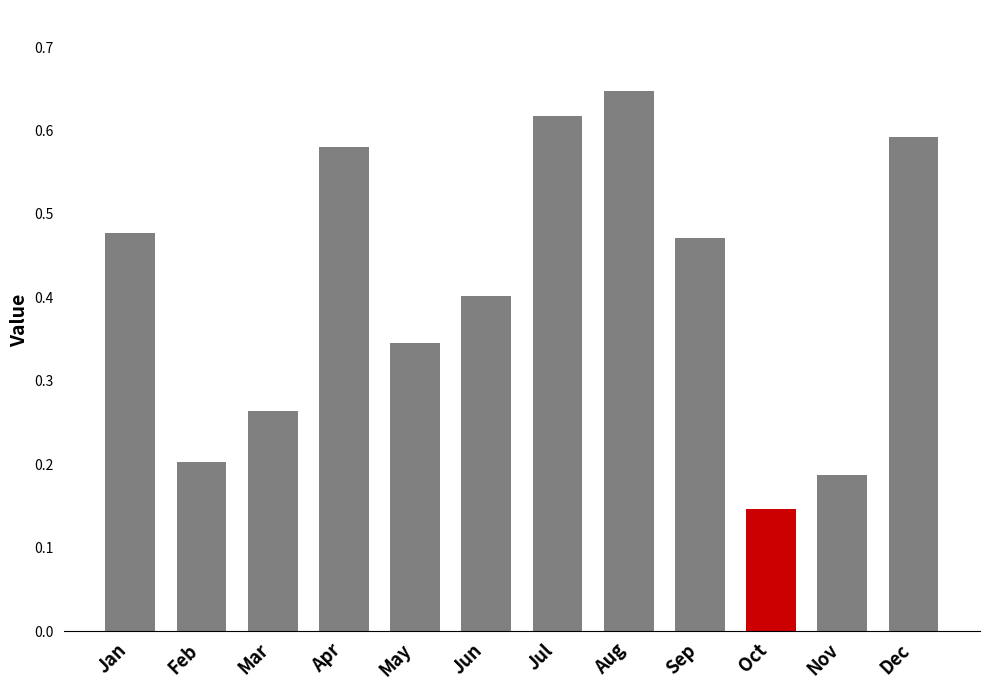

What is the change in value from Feb to Sep?

+0.3